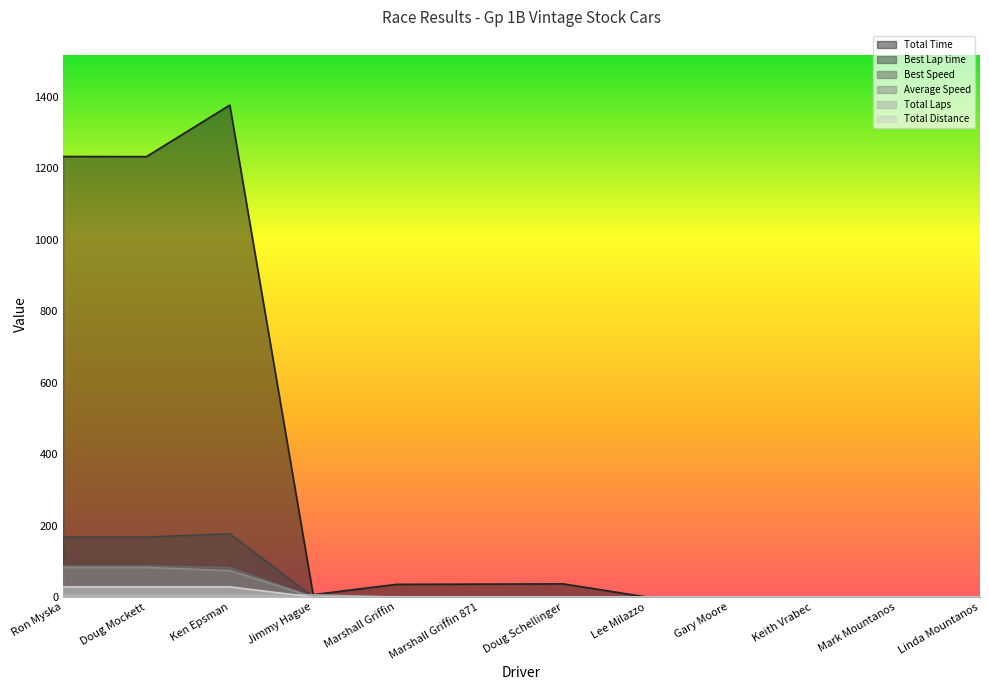

How many positive values does the Average Speed series have?

3